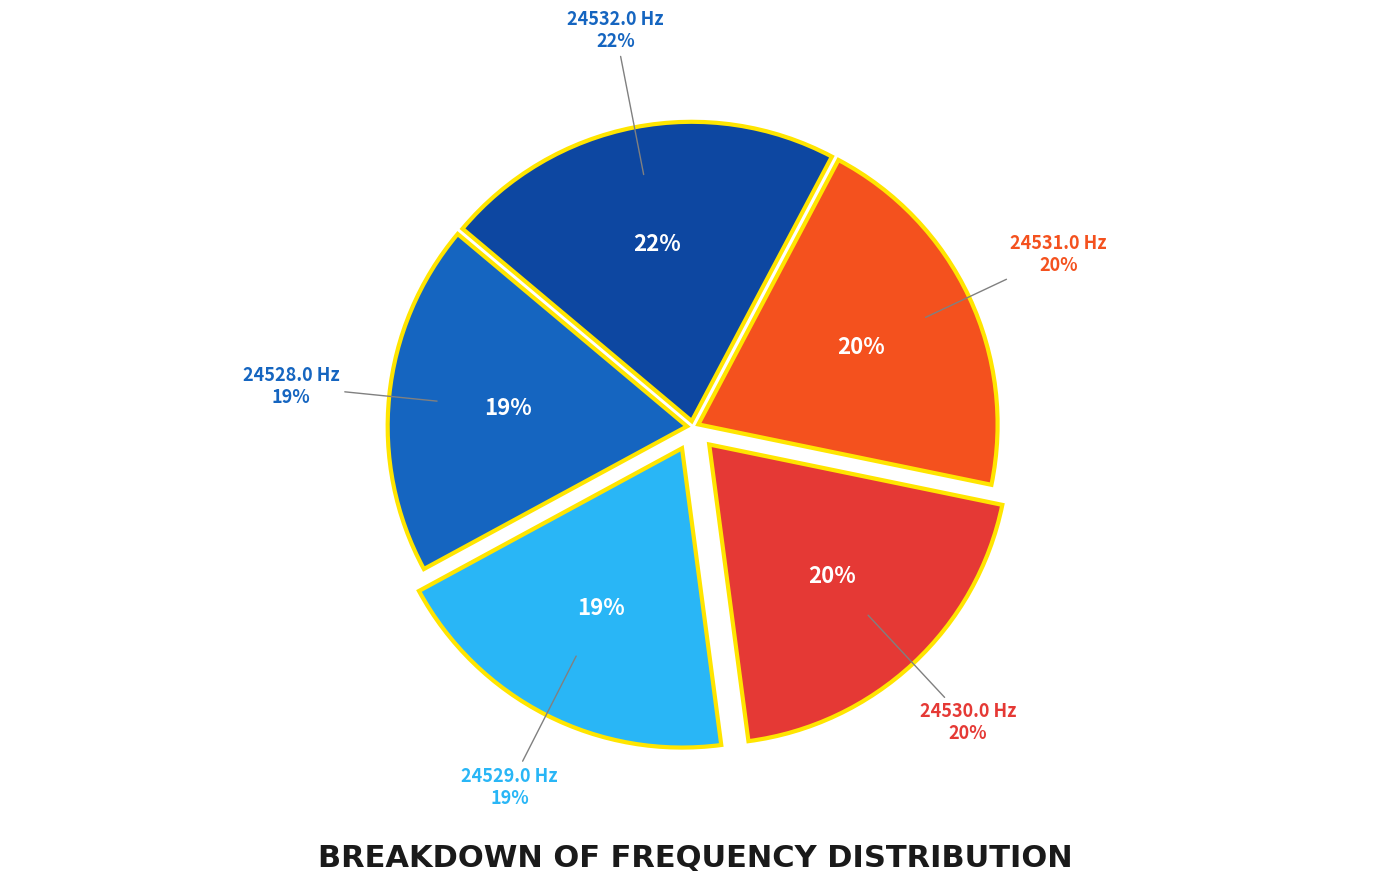

Which slice is the smallest?

24528.0